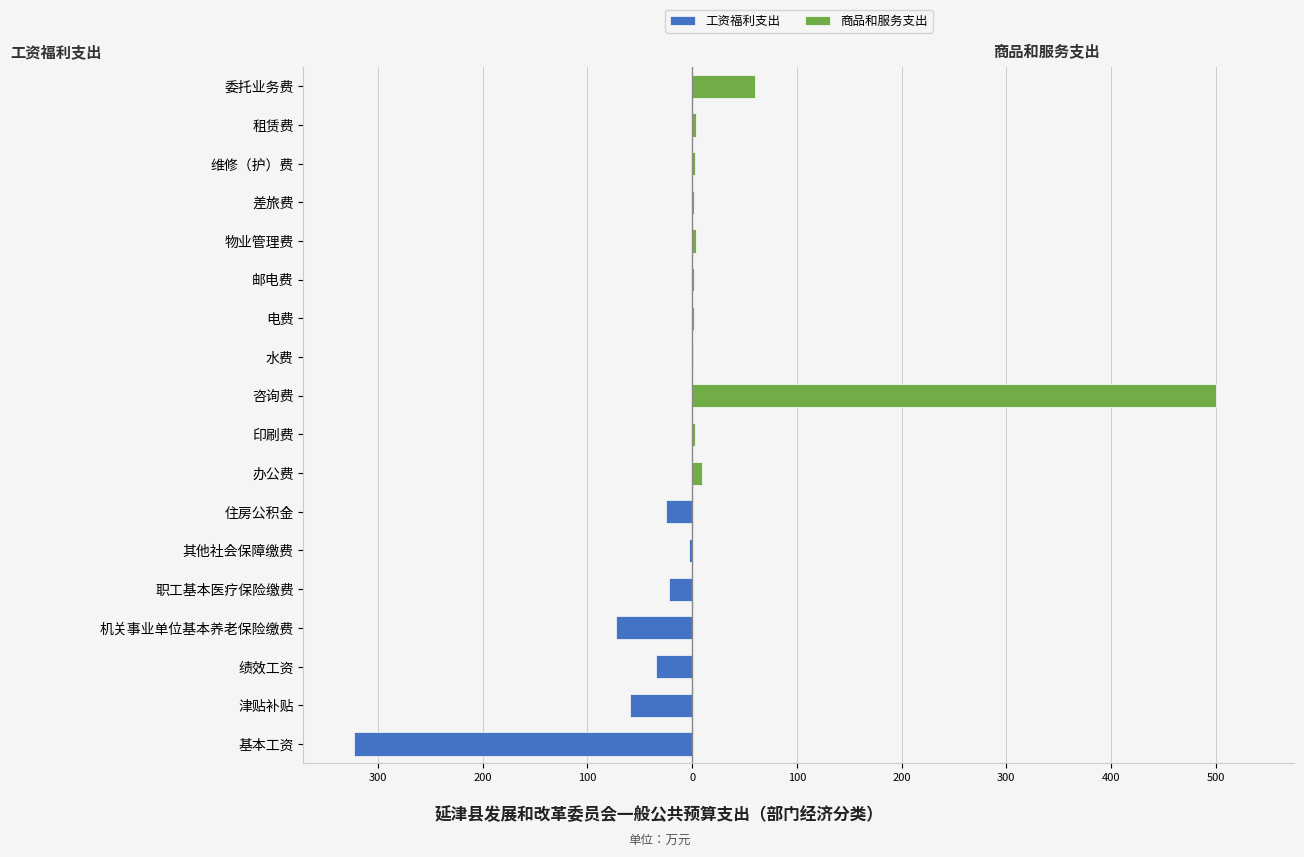

What is the difference between the second highest and minimum values in the 商品和服务支出 series?

60.0